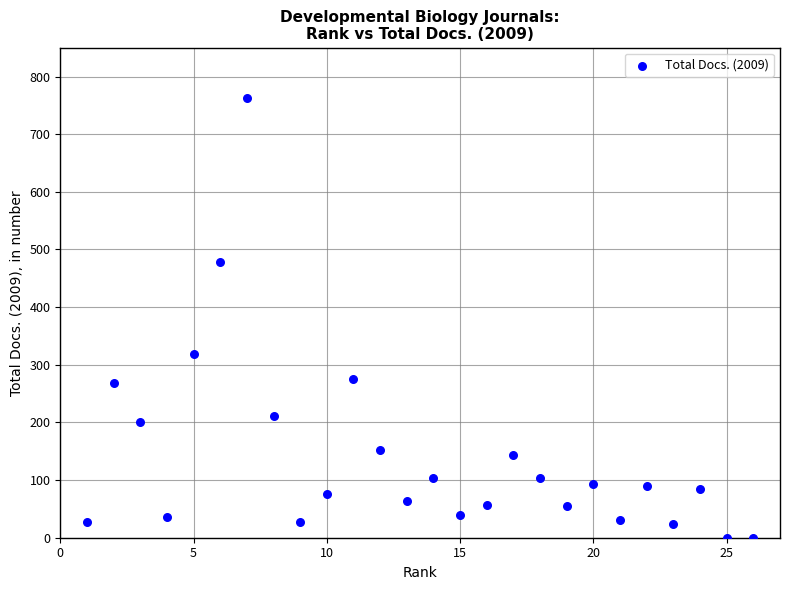

What Y value in the scatter plot is closest to 381?

319